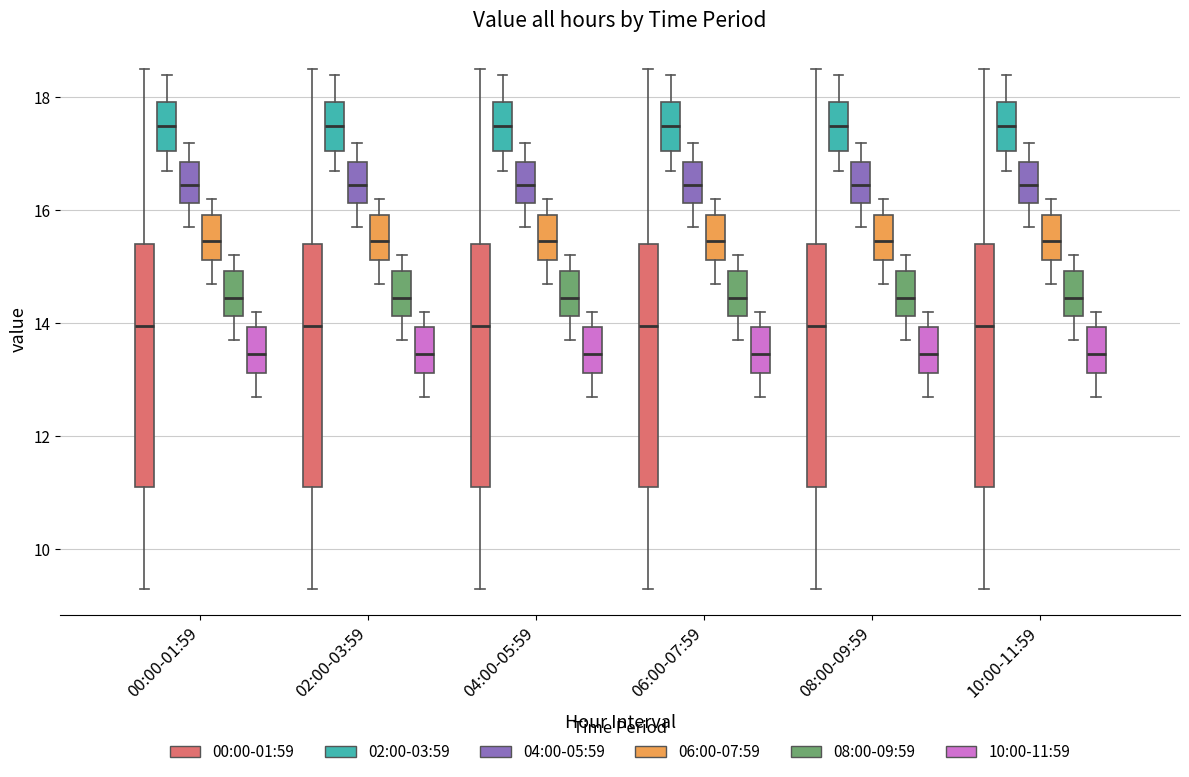

Where does the lower whisker of the box for 00:00-01:59 (10:00-11:59) end on the y-axis? The values are not printed on the chart, so give them approximately, as read against the axis.

12.8